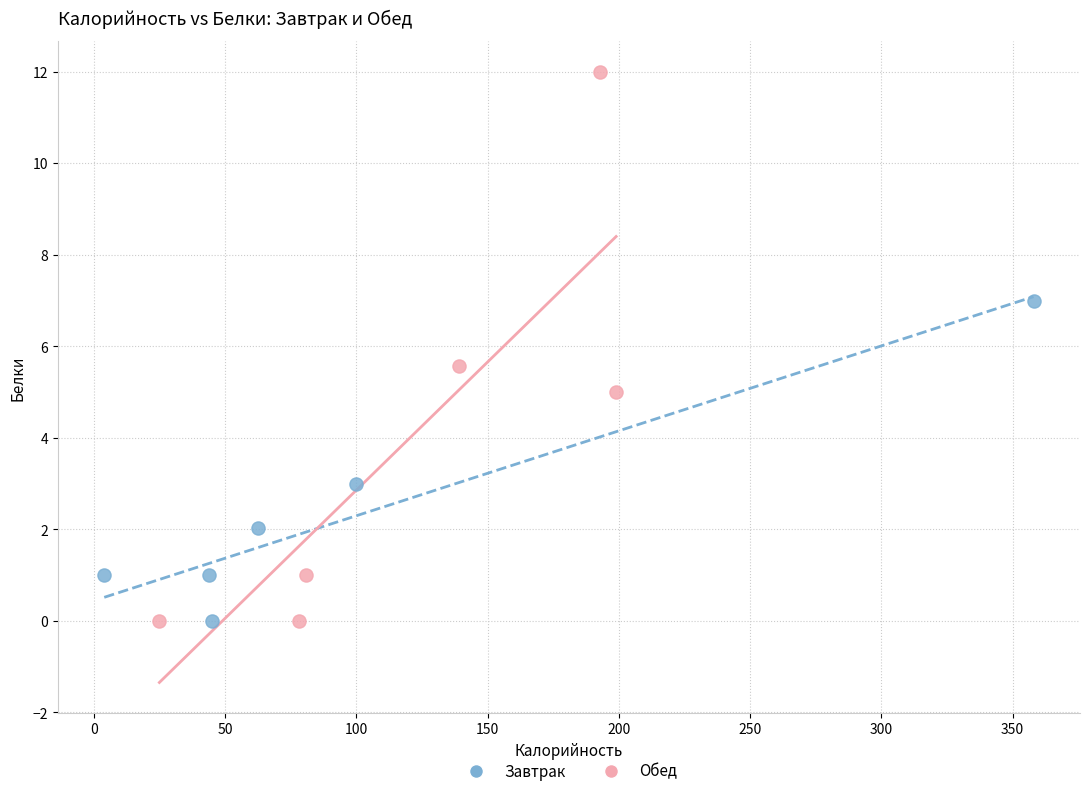

Which series reaches the maximum Y coordinate?

Обед